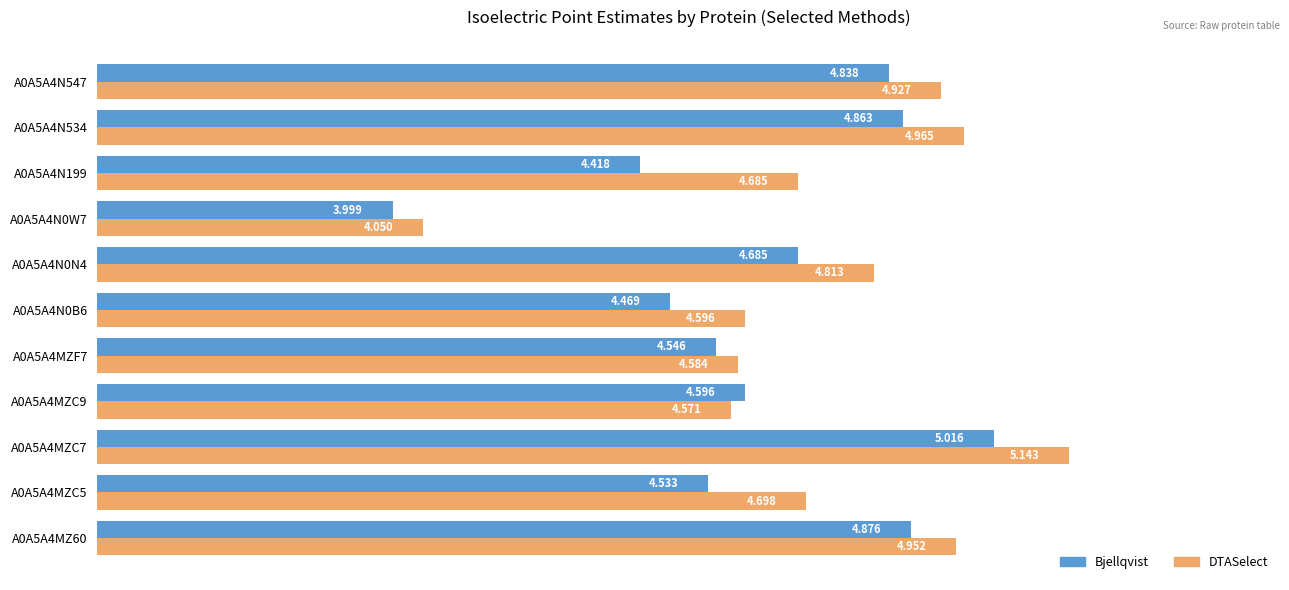

Rank the categories by Bjellqvist value from lowest to highest.

A0A5A4N0W7, A0A5A4N199, A0A5A4N0B6, A0A5A4MZC5, A0A5A4MZF7, A0A5A4MZC9, A0A5A4N0N4, A0A5A4N547, A0A5A4N534, A0A5A4MZ60, A0A5A4MZC7